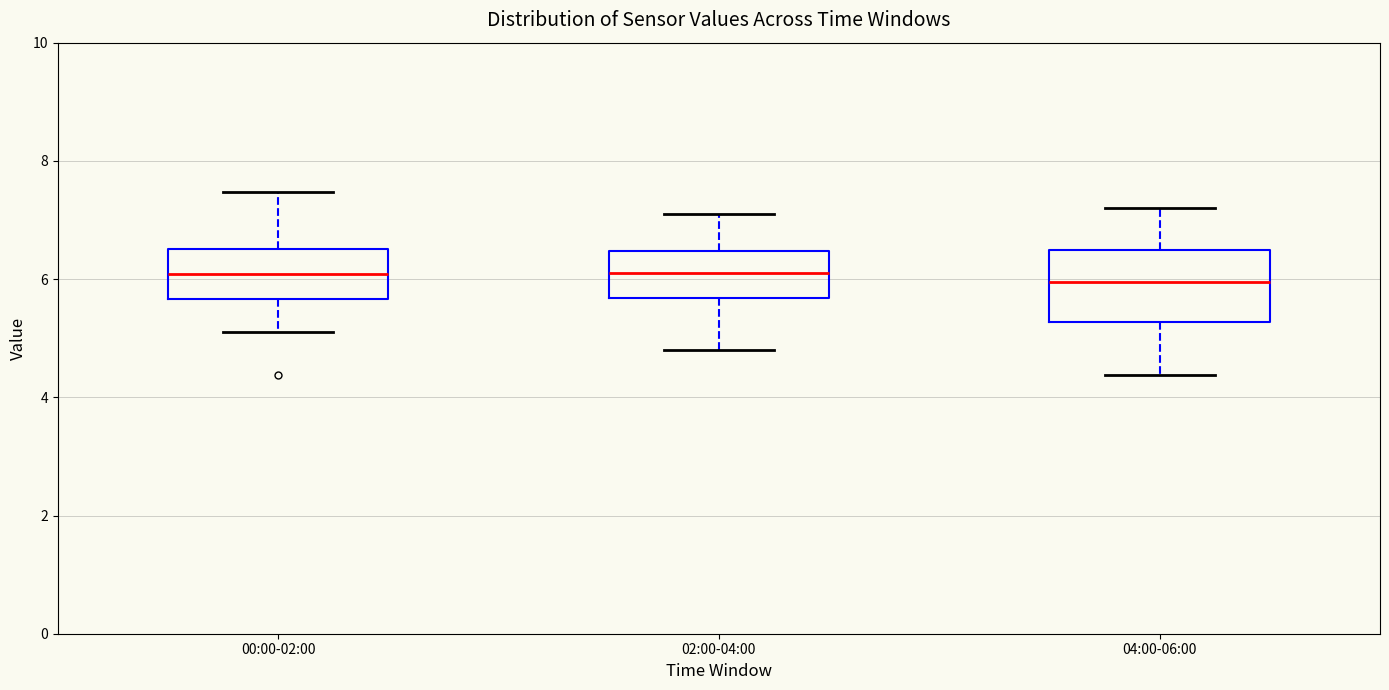

Where does the upper whisker of the box for 04:00-06:00 end on the y-axis? The values are not printed on the chart, so give them approximately, as read against the axis.

7.2